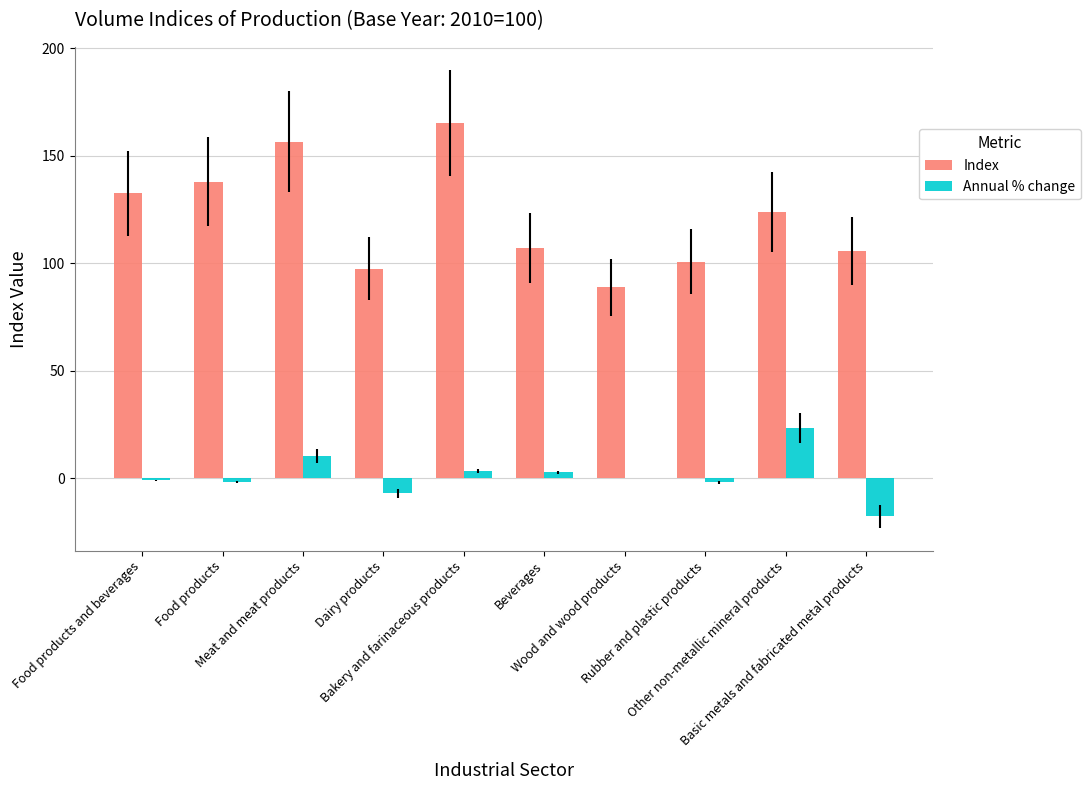

What is the highest value of the Annual % change series?

23.5